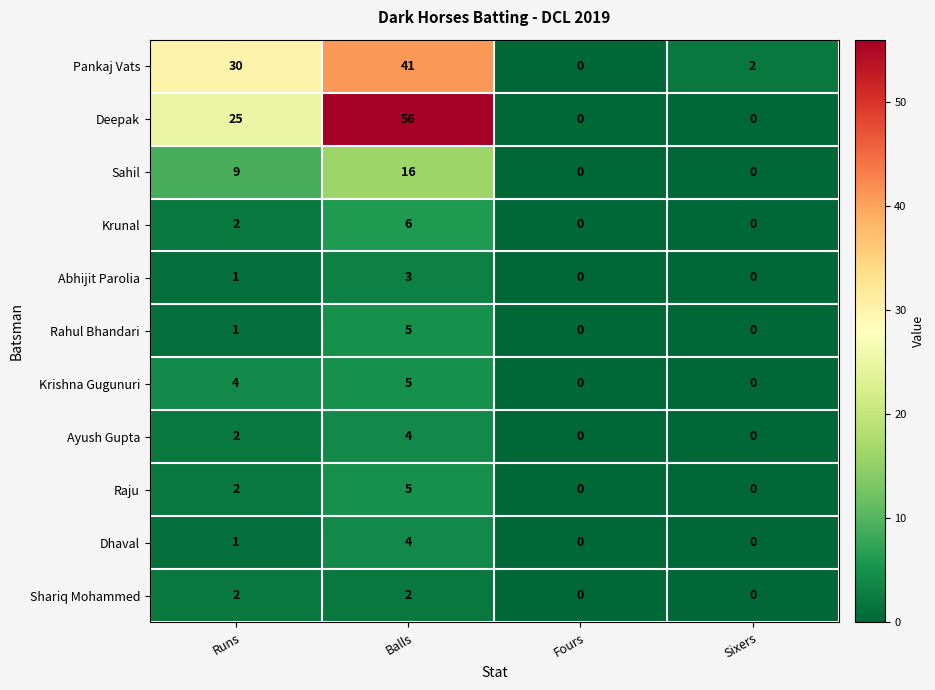

Between Runs and Fours, which series saw the biggest shift?

Pankaj Vats